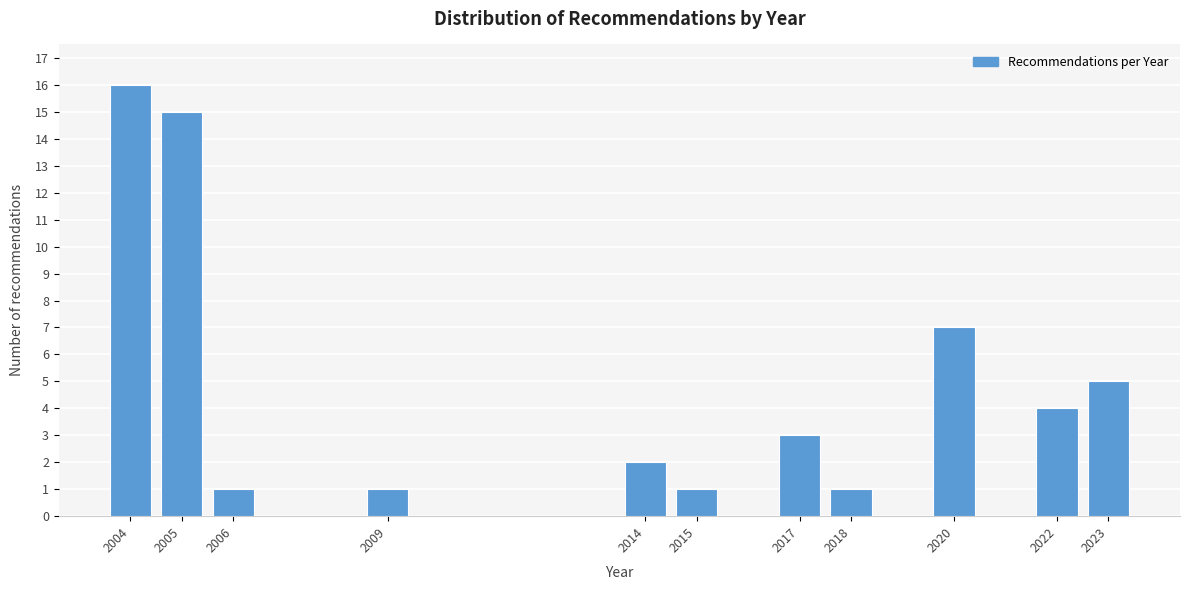

Reading left to right, what are all the values shown in this chart?

2004=16	2005=15	2006=1	2009=1	2014=2	2015=1	2017=3	2018=1	2020=7	2022=4	2023=5